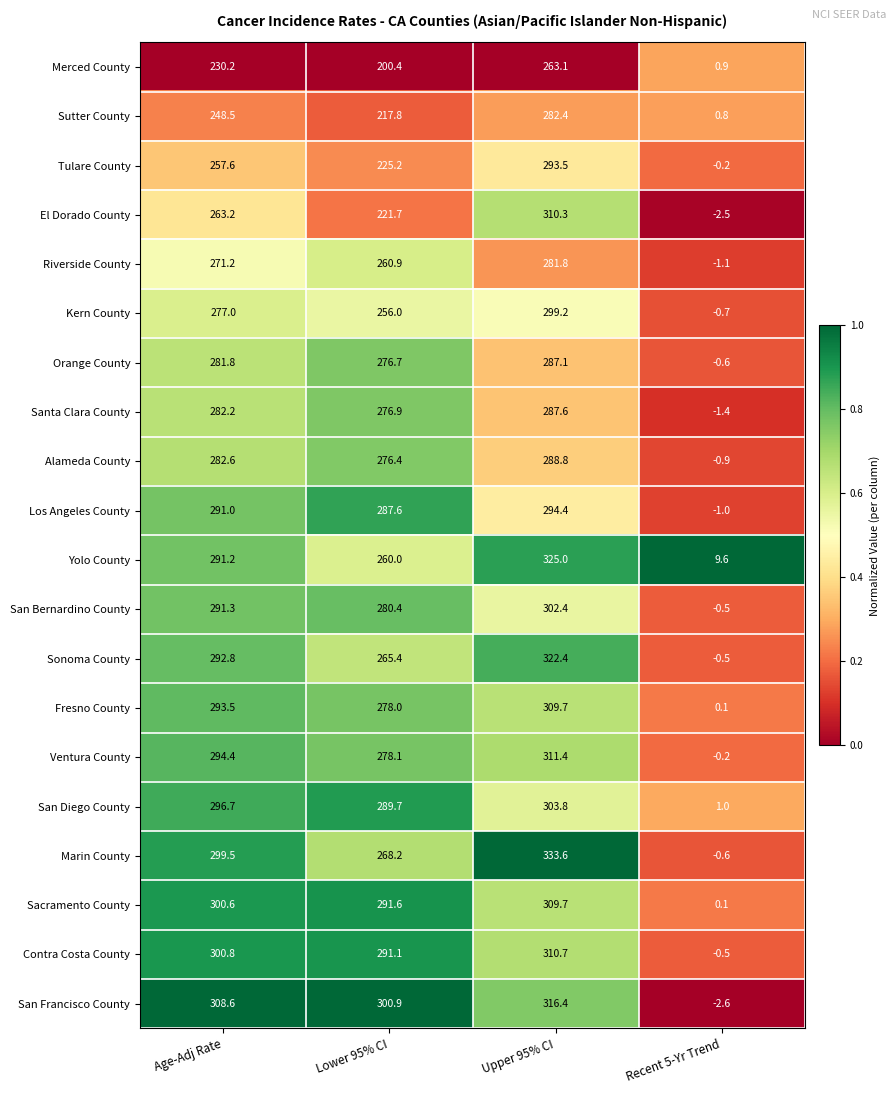

Which series has the widest spread of values?

Marin County